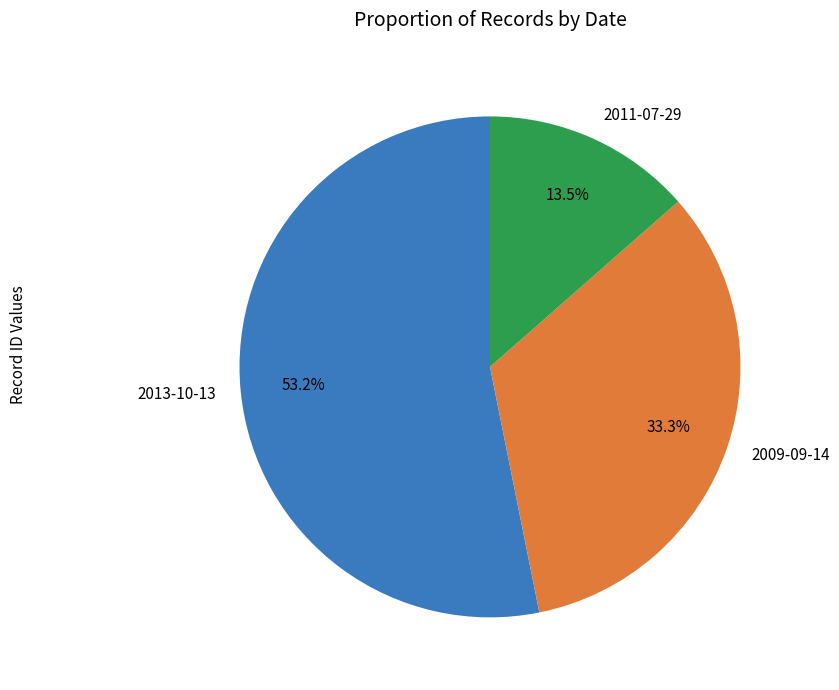

What percentage is NOT represented by 2013-10-13?

46.8%